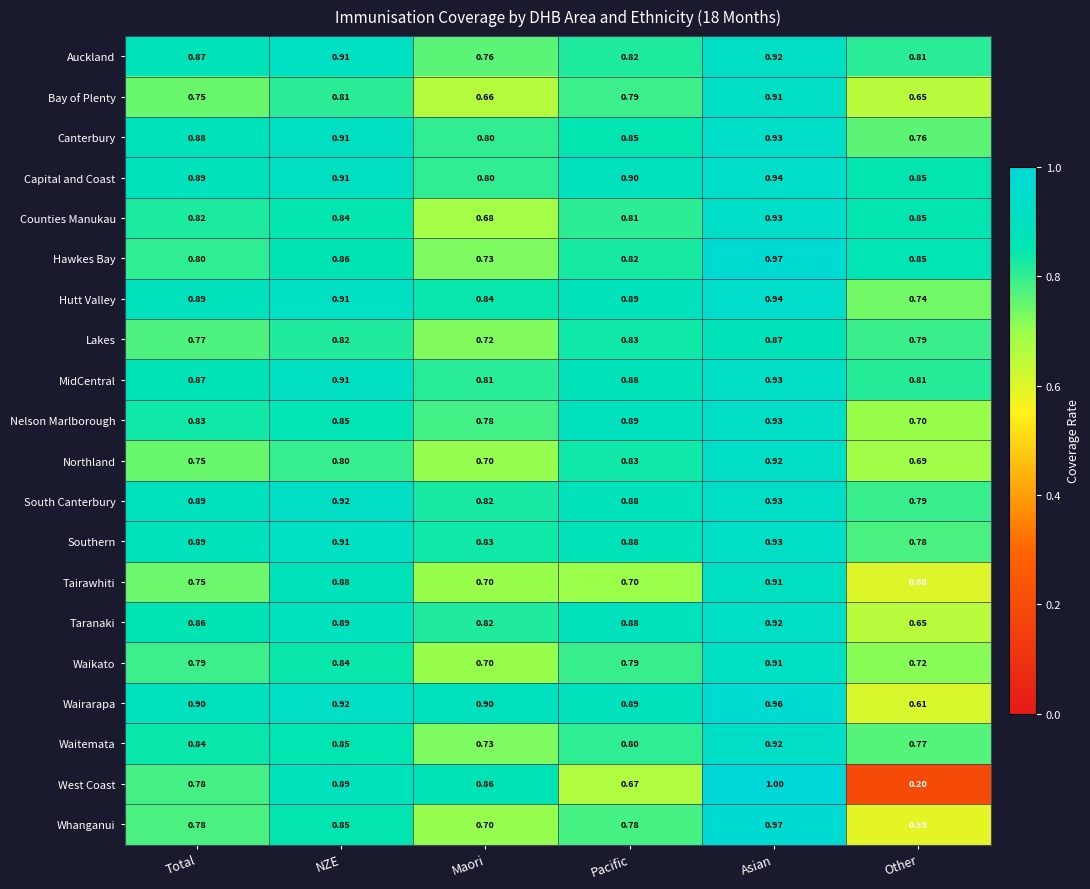

At which label is Taranaki closest to 0?

Other